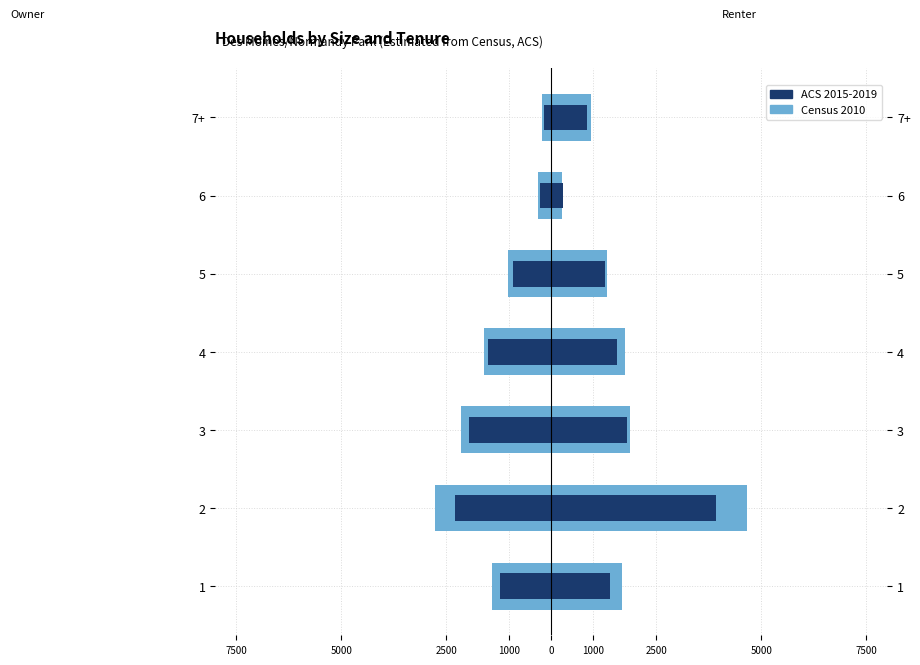

What value does the Census 2010 series have at 7+, to the nearest 10?

-220